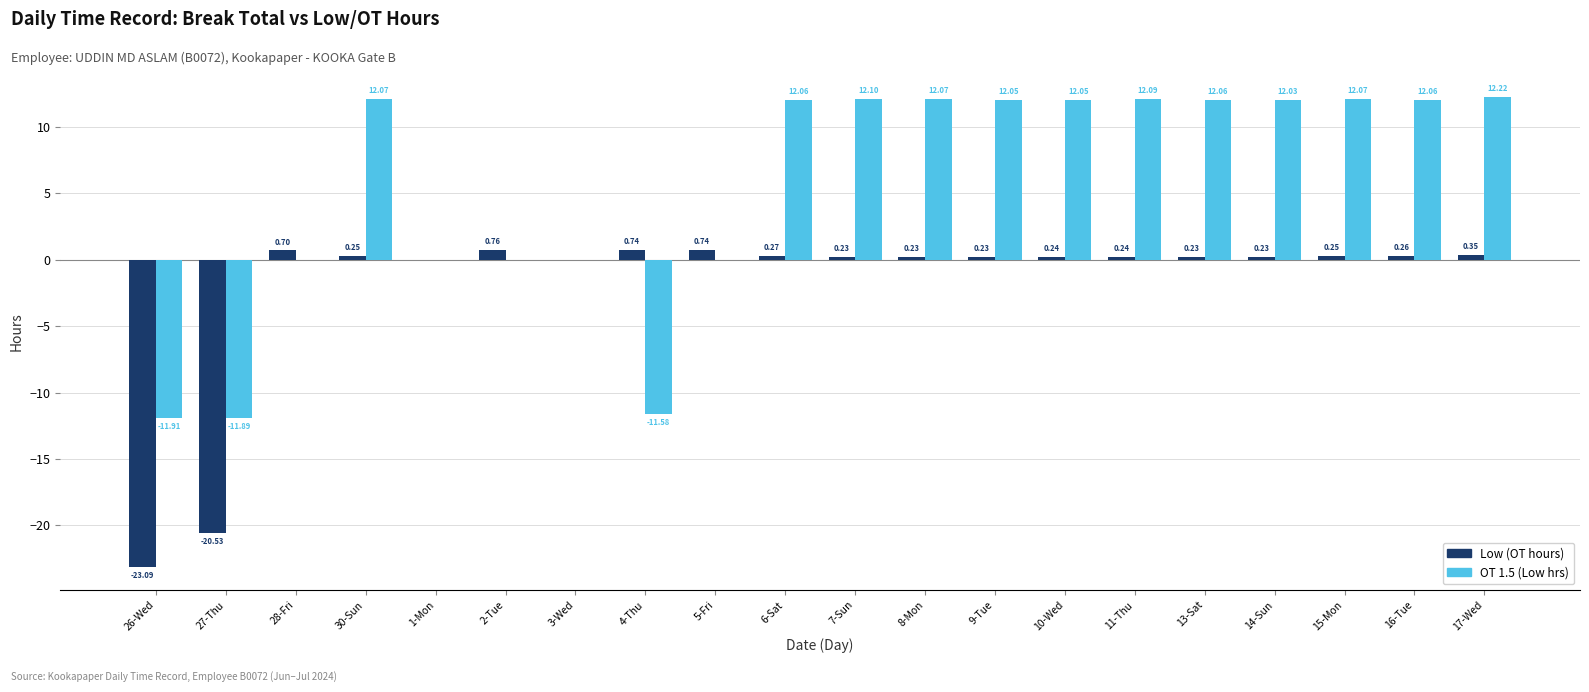

Which series changed the most between 28-Fri and 10-Wed?

OT 1.5 (Low hrs)